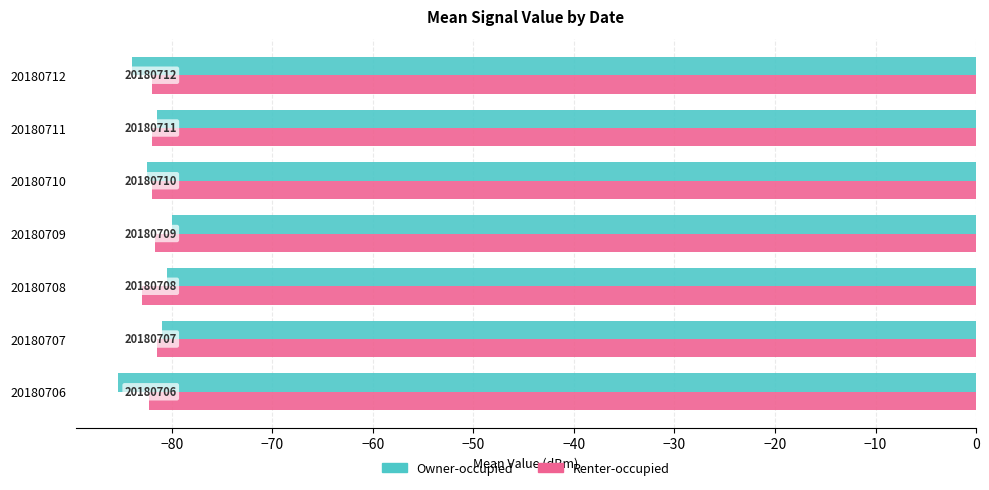

What is the maximum value shown in the chart?

-80.0